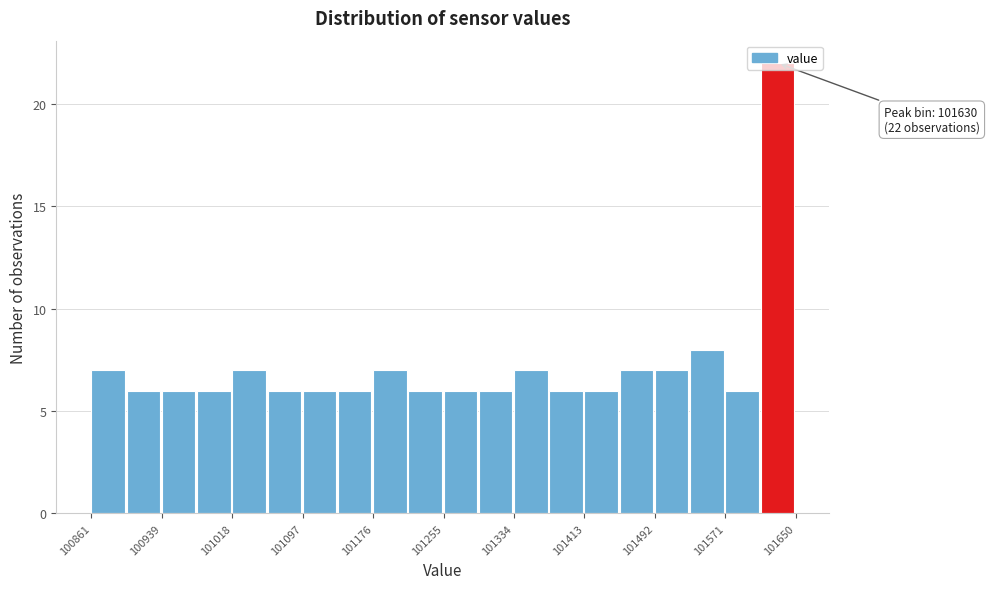

Read against the x-axis, roughly where is the centre of the tallest bar?

101630